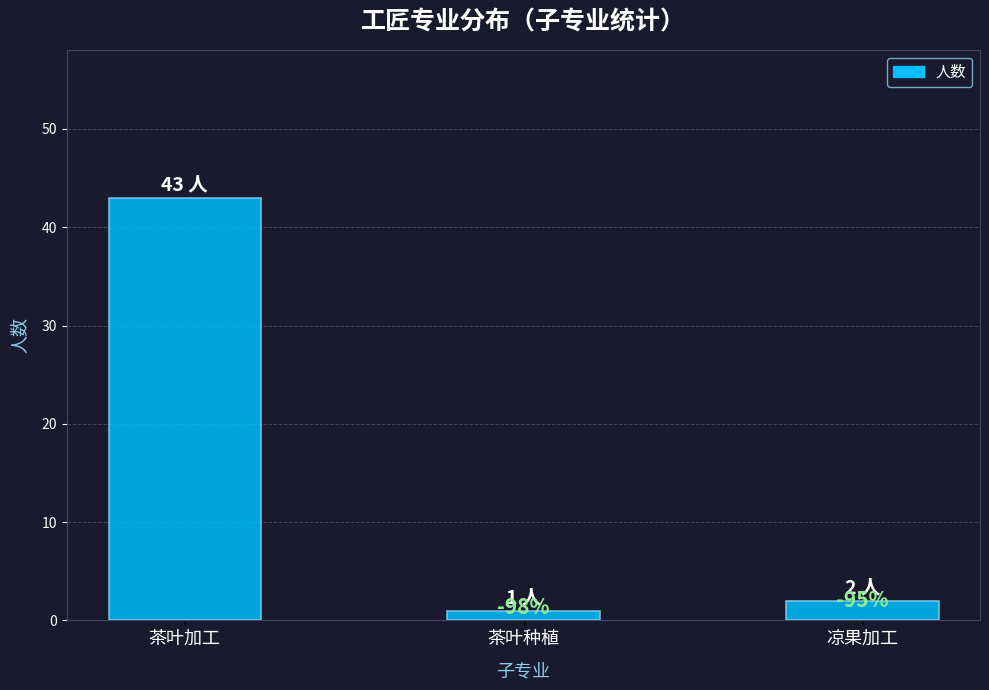

At which label is the value closest to 22?

凉果加工